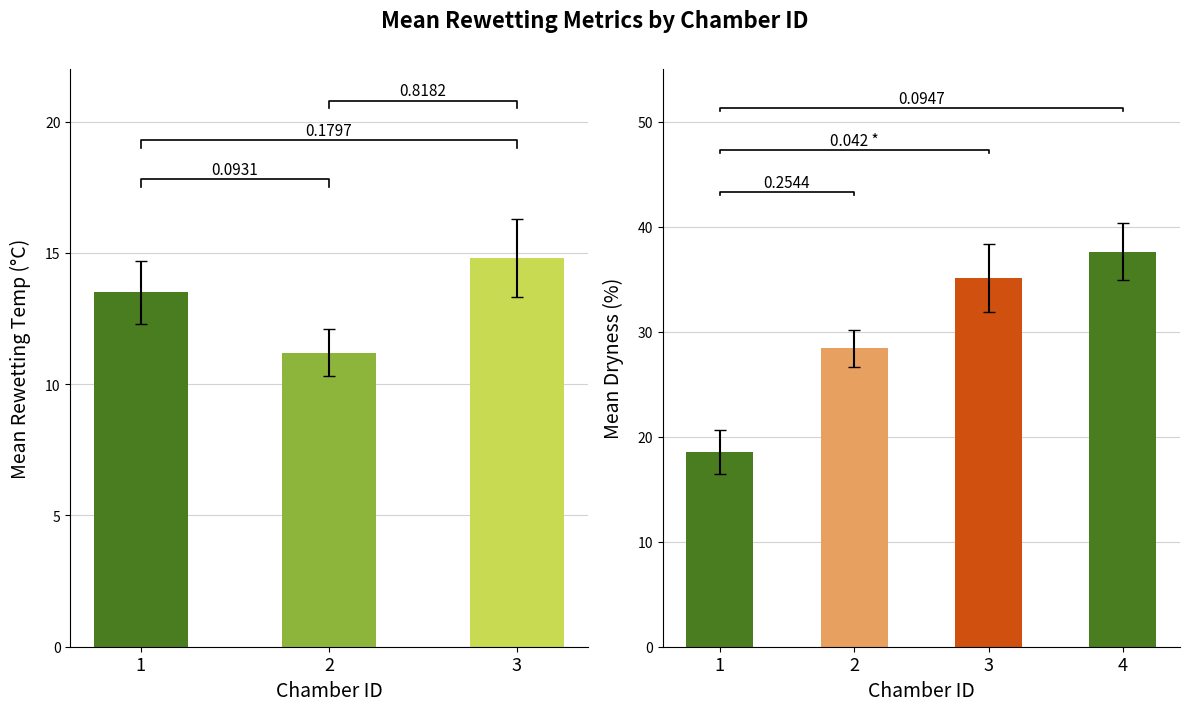

The Mean Rewetting Temp (°C) series shows 9.5 at 5. True or false?

False